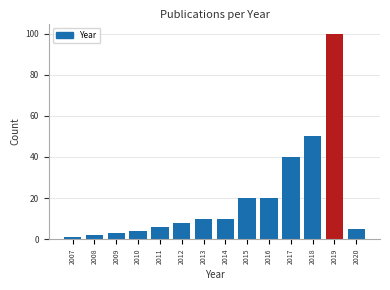

Reading left to right, extract all data points from this chart.

2007=1	2008=2	2009=3	2010=4	2011=6	2012=8	2013=10	2014=10	2015=20	2016=20	2017=40	2018=50	2019=100	2020=5